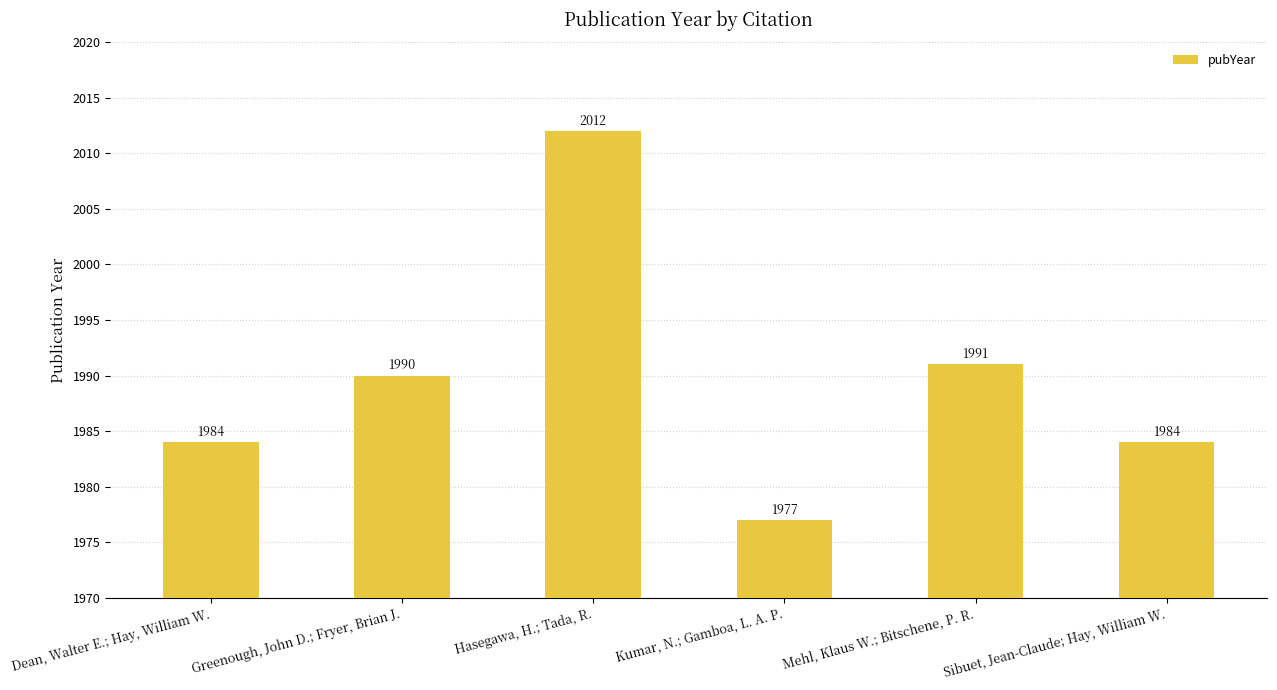

The value at Kumar, N.; Gamboa, L. A. P. is 1321. True or false?

False